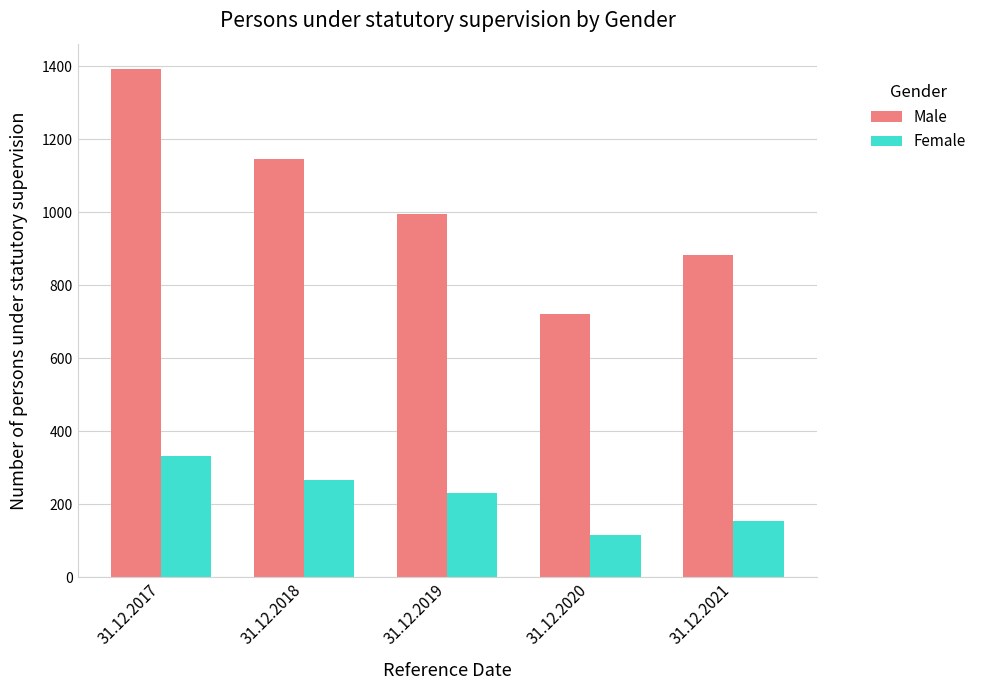

What is the sum of the Male values at 31.12.2017 and 31.12.2021?

2274